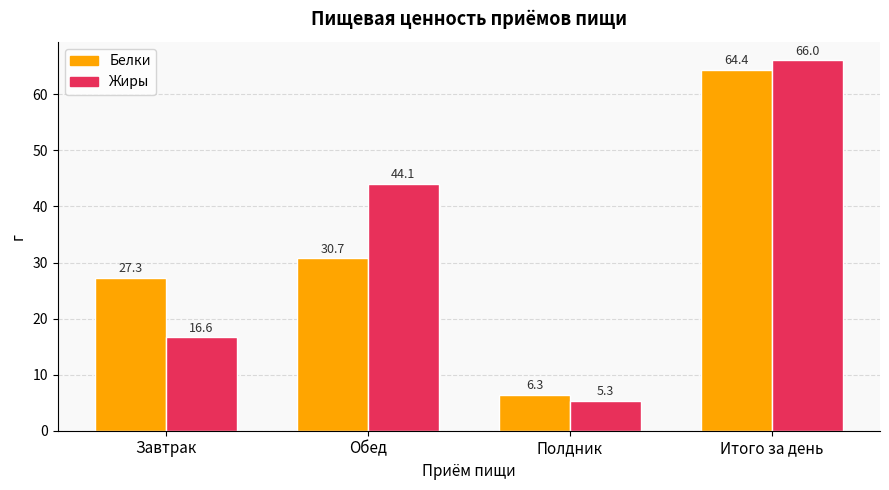

The Белки series shows 3.9 at Полдник. True or false?

False